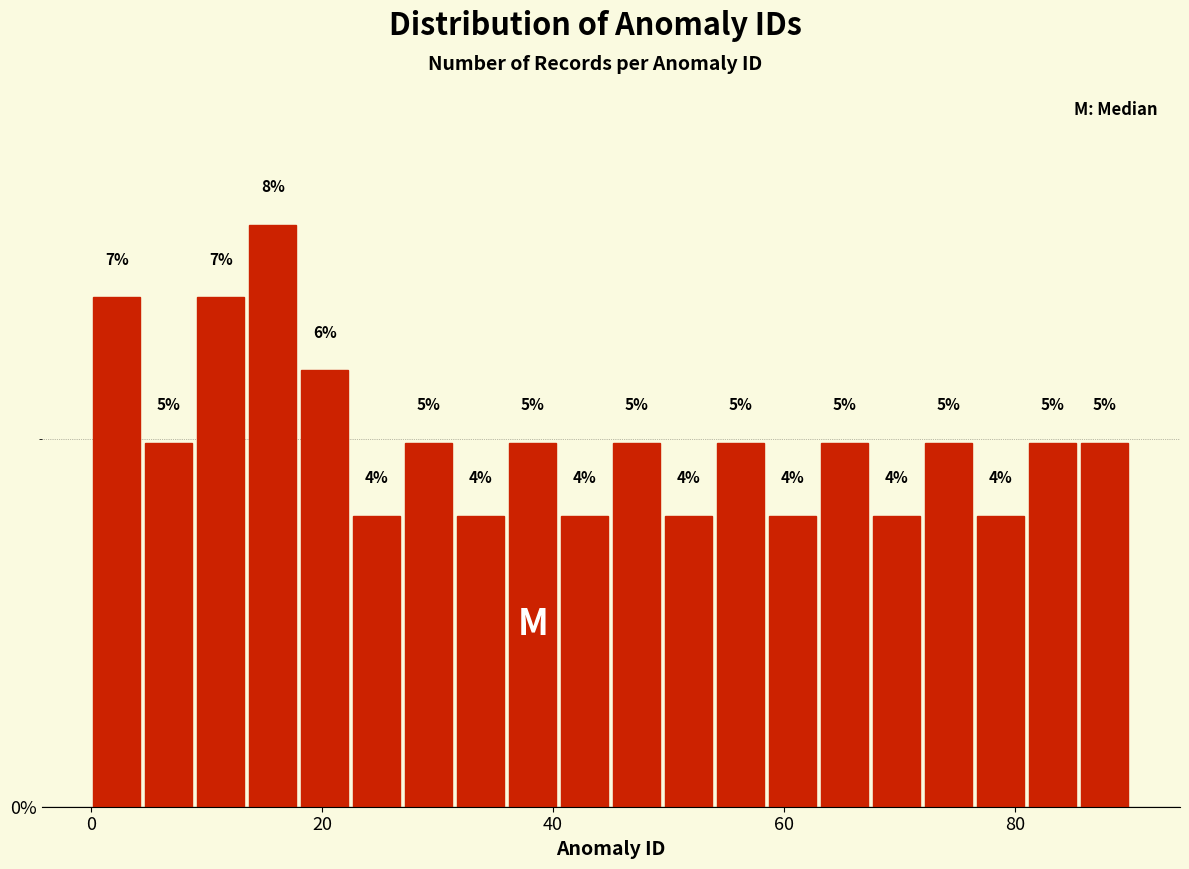

Around what value on the x-axis is the tallest bar? Give the approximate position of its centre, as read against the axis.

16